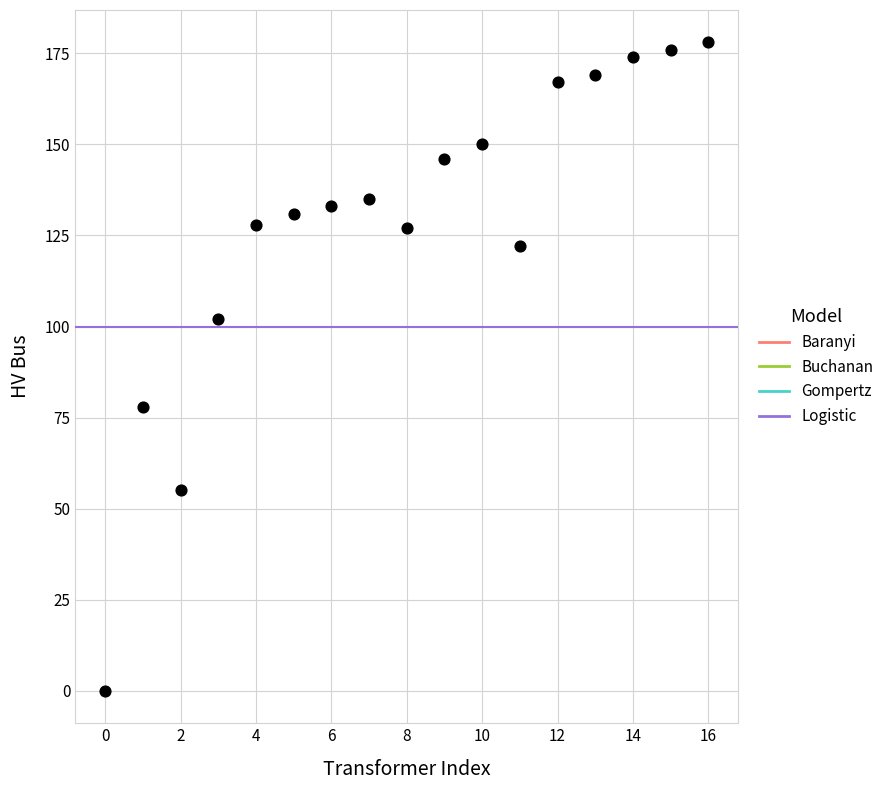

What is the range of Y values (max minus min)?

178